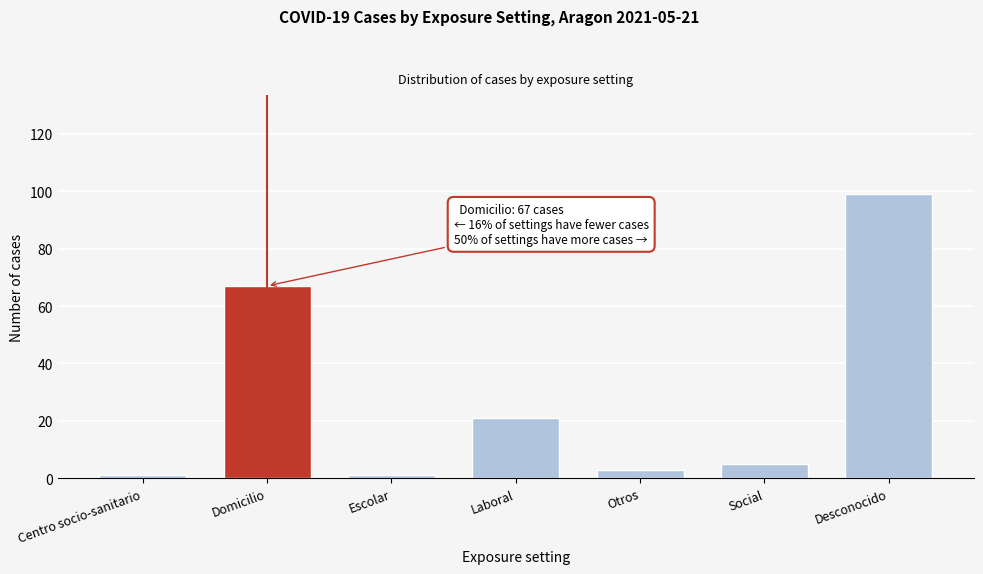

Reading left to right, what are all the values shown in this chart?

Centro socio-sanitario=1	Domicilio=67	Escolar=1	Laboral=21	Otros=3	Social=5	Desconocido=99